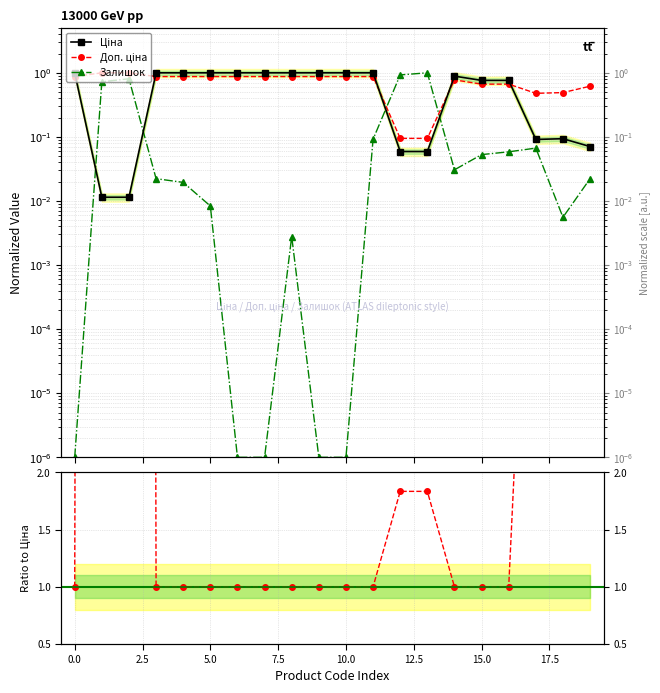

Rank the series by their maximum value, from highest to lowest.

Доп. ціна / Ціна, Ціна, Доп. ціна, Залишок